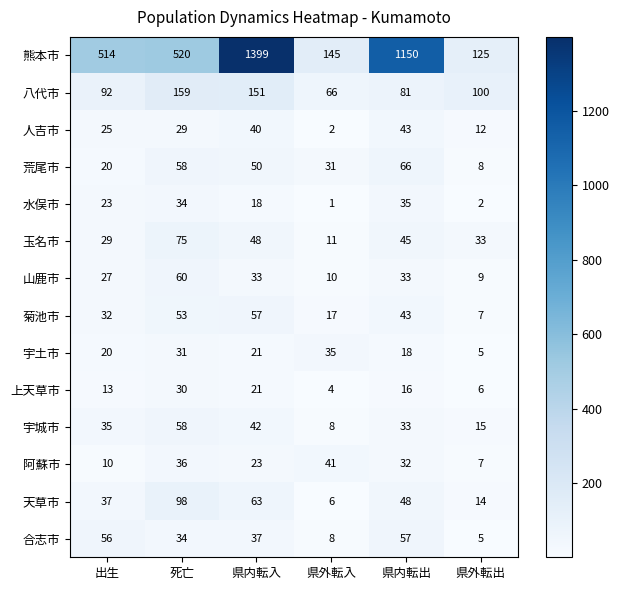

List the labels in order of 人吉市 value, smallest first.

県外転入, 県外転出, 出生, 死亡, 県内転入, 県内転出